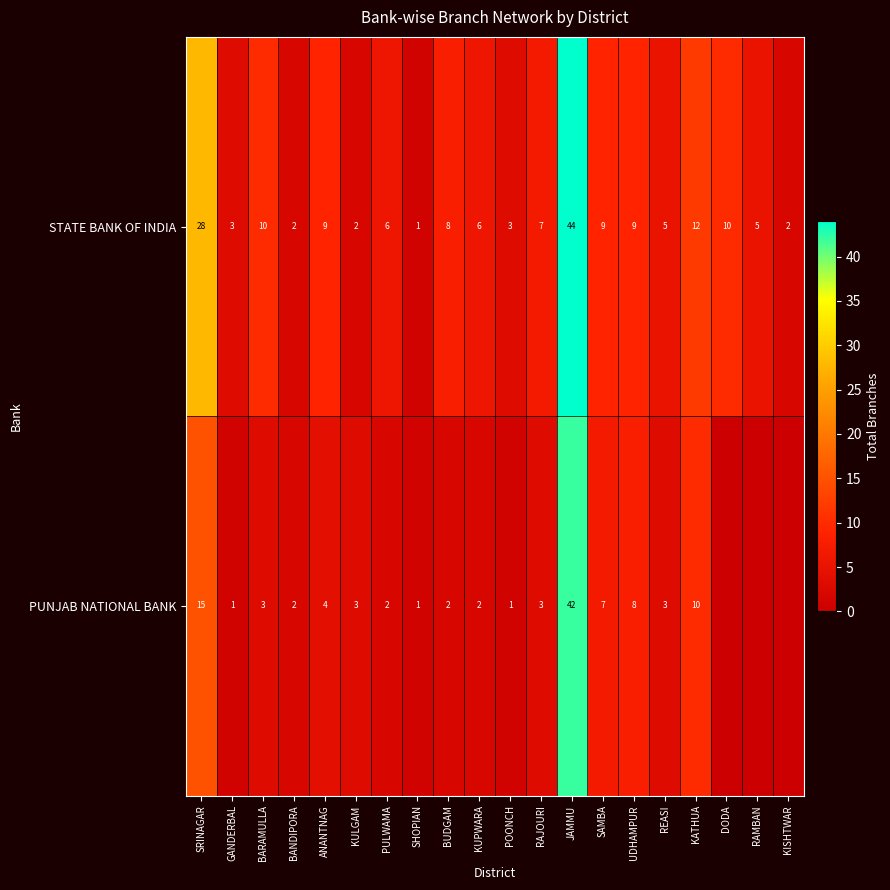

What is the sum of the STATE BANK OF INDIA values at ANANTNAG and KUPWARA?

15